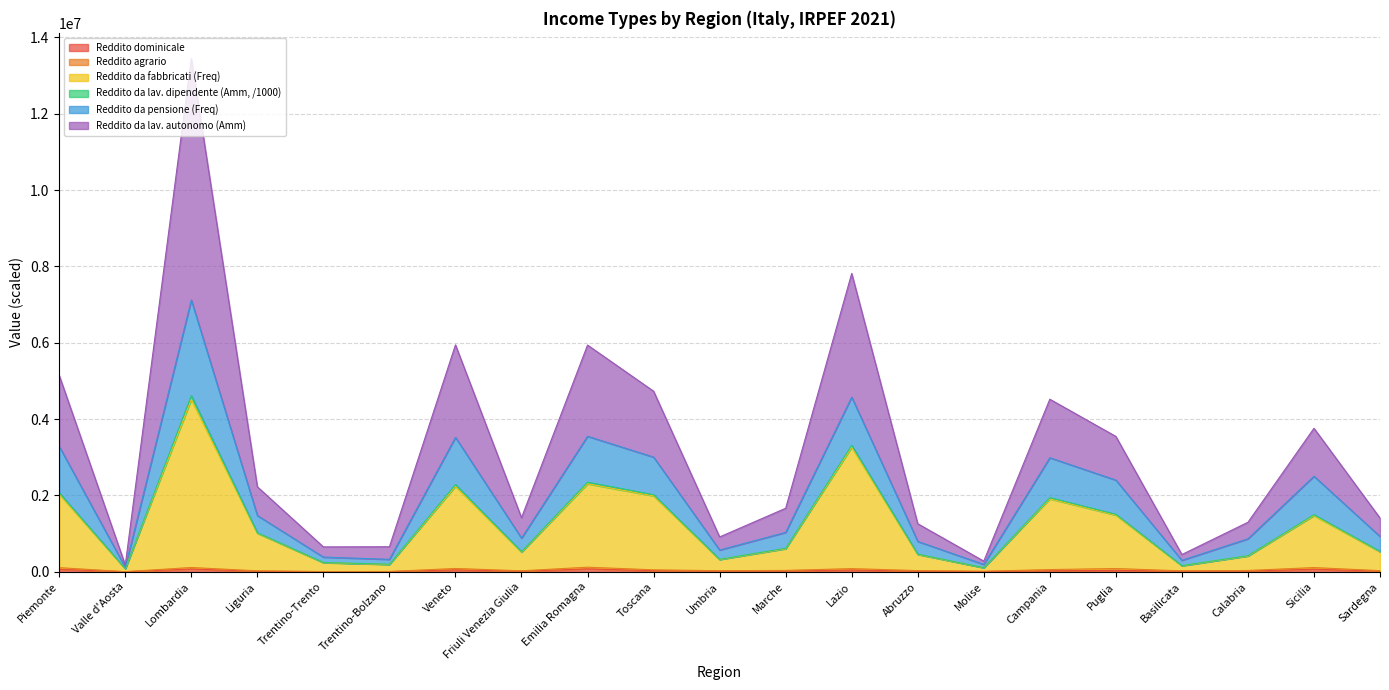

True or false: Reddito da lav. dipendente (Amm, /1000) has a value of 2008666.4 at Sardegna.

False